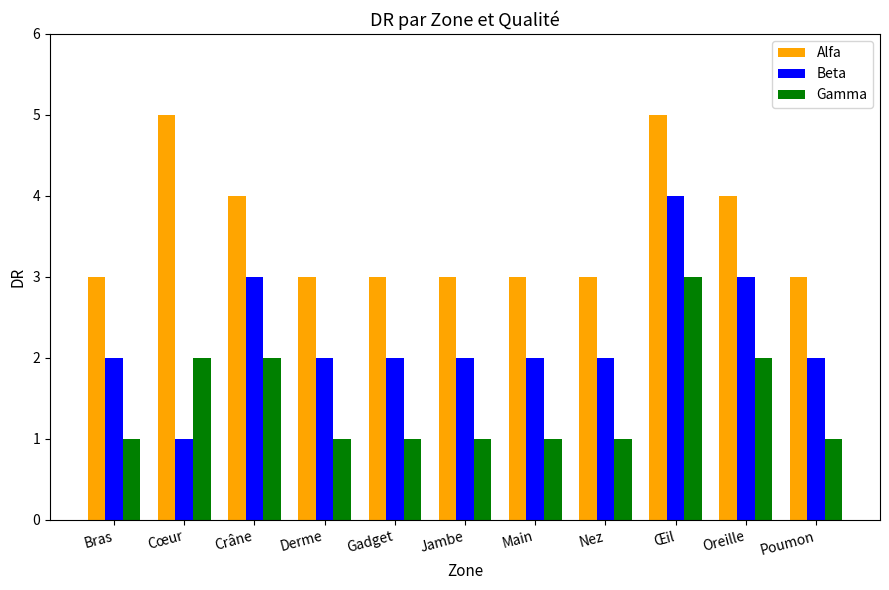

What position from the right is Cœur?

10